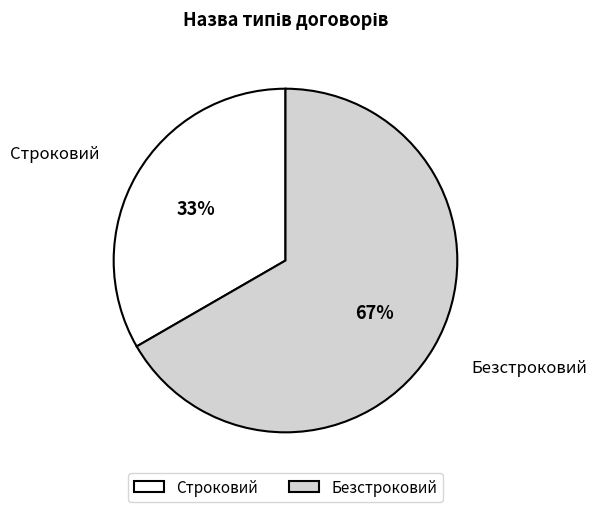

What percentage is the Строковий slice, to the nearest percent?

33%